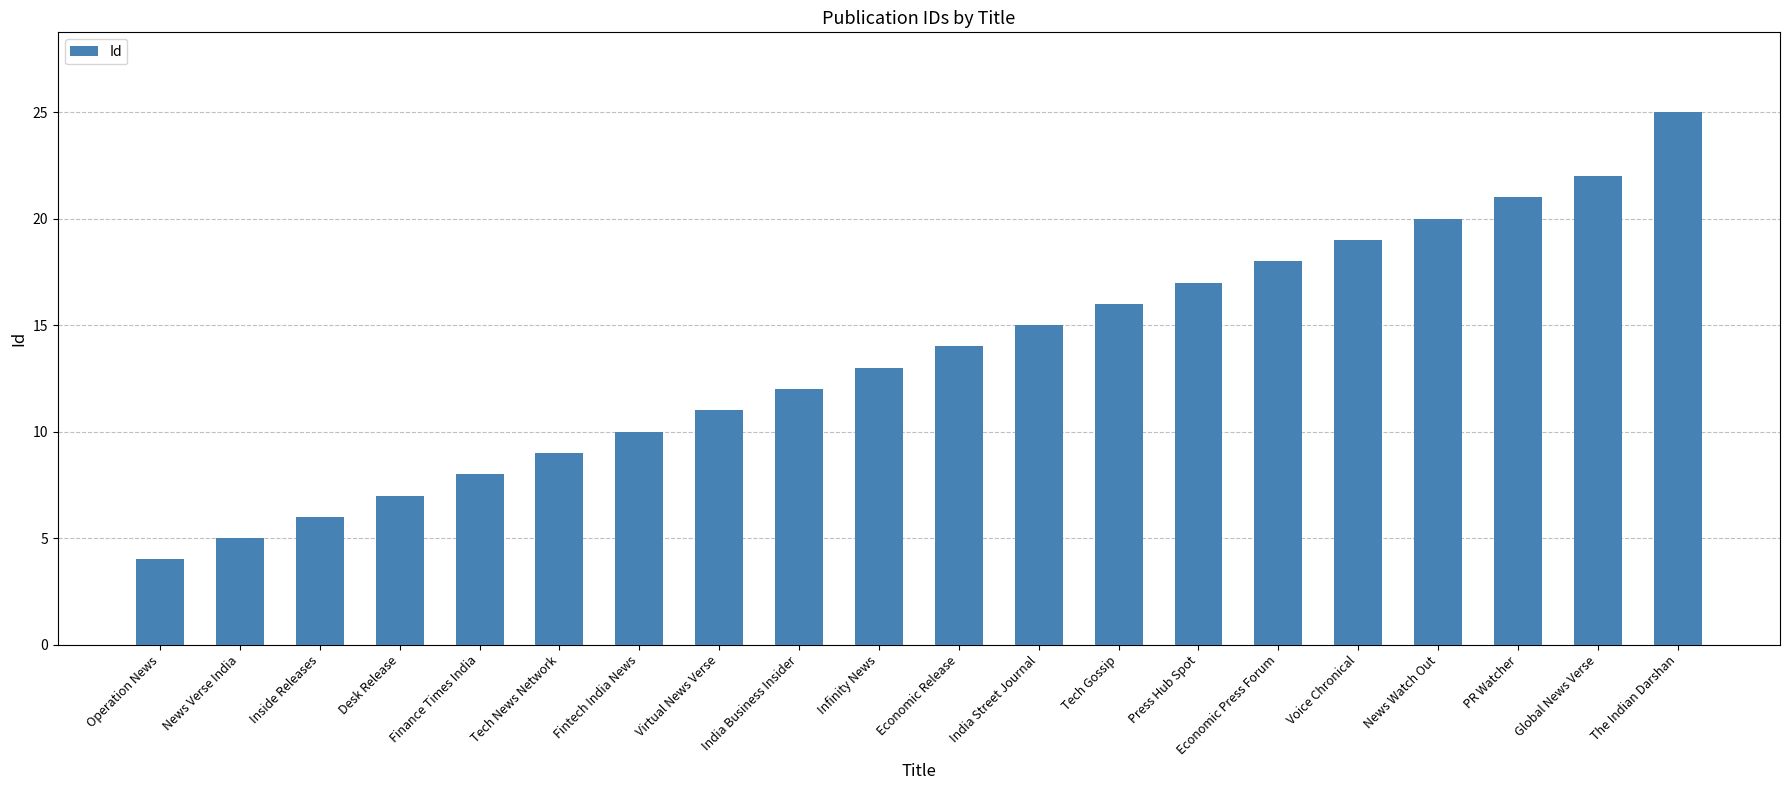

What is the label of the 12th bar from the right?

India Business Insider